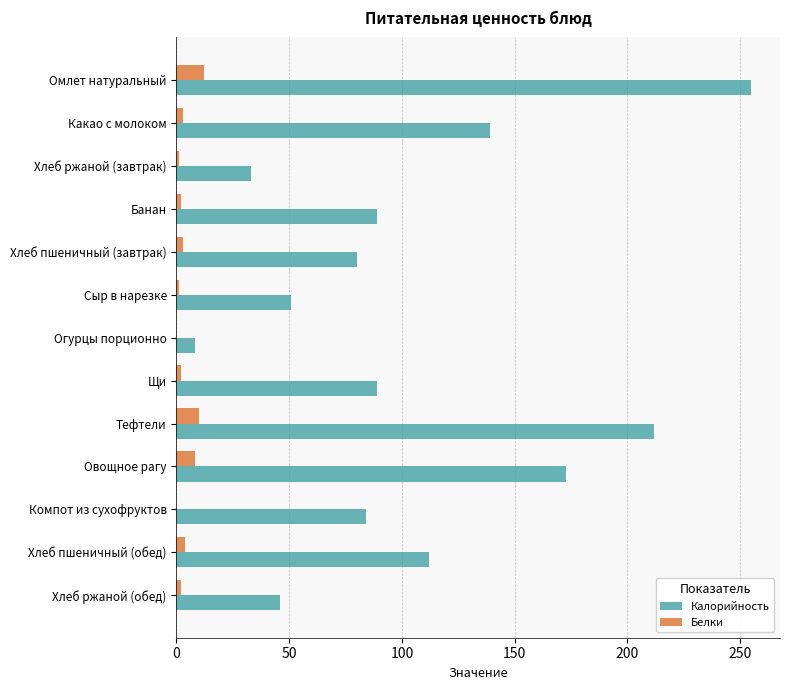

The value of Калорийность at Хлеб ржаной (завтрак) is 33. True or false?

True